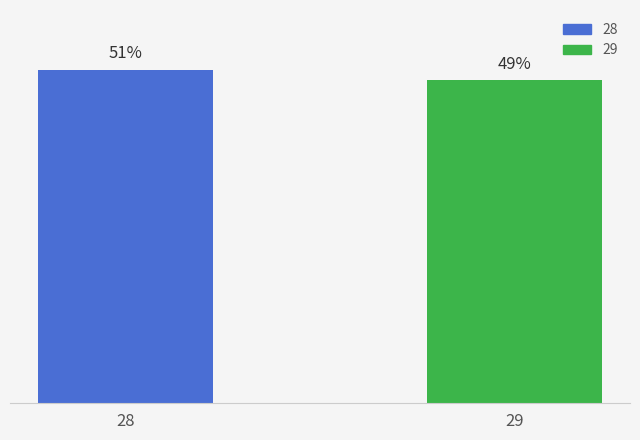

Does the chart contain stacked bars?

No